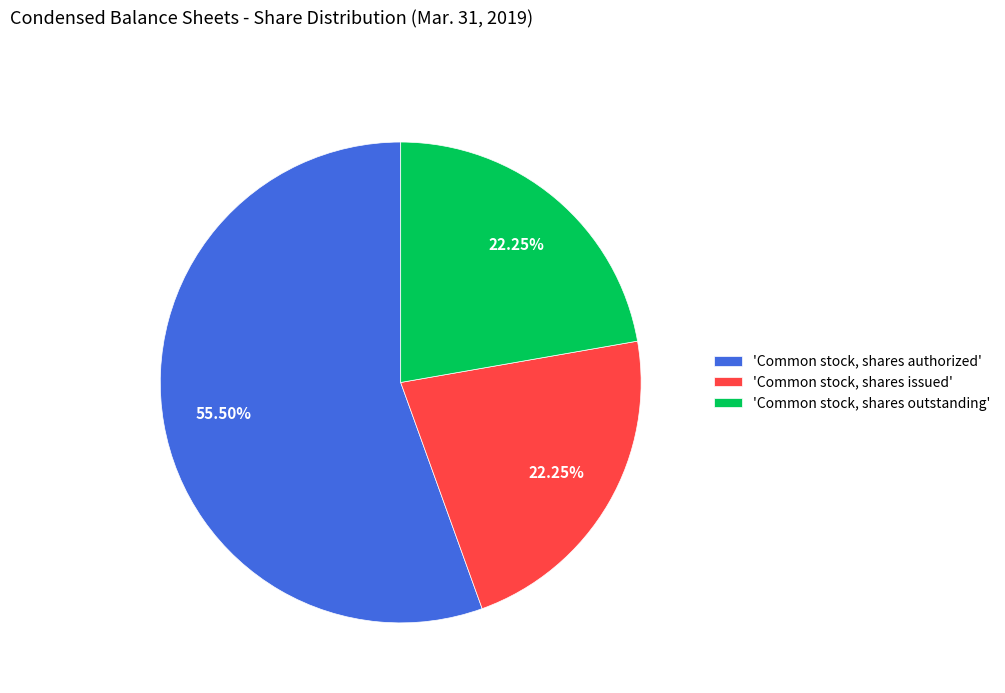

What is the ratio of the value at 'Common stock, shares issued' to the value at 'Common stock, shares outstanding'?

1.0